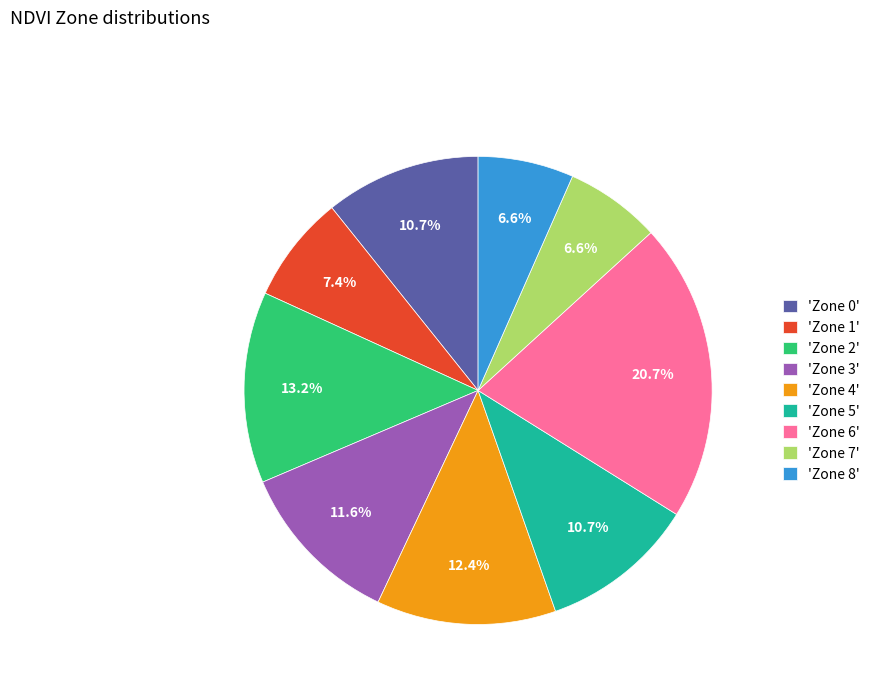

To the nearest percent, what is the difference between the largest and smallest slice percentages?

14%